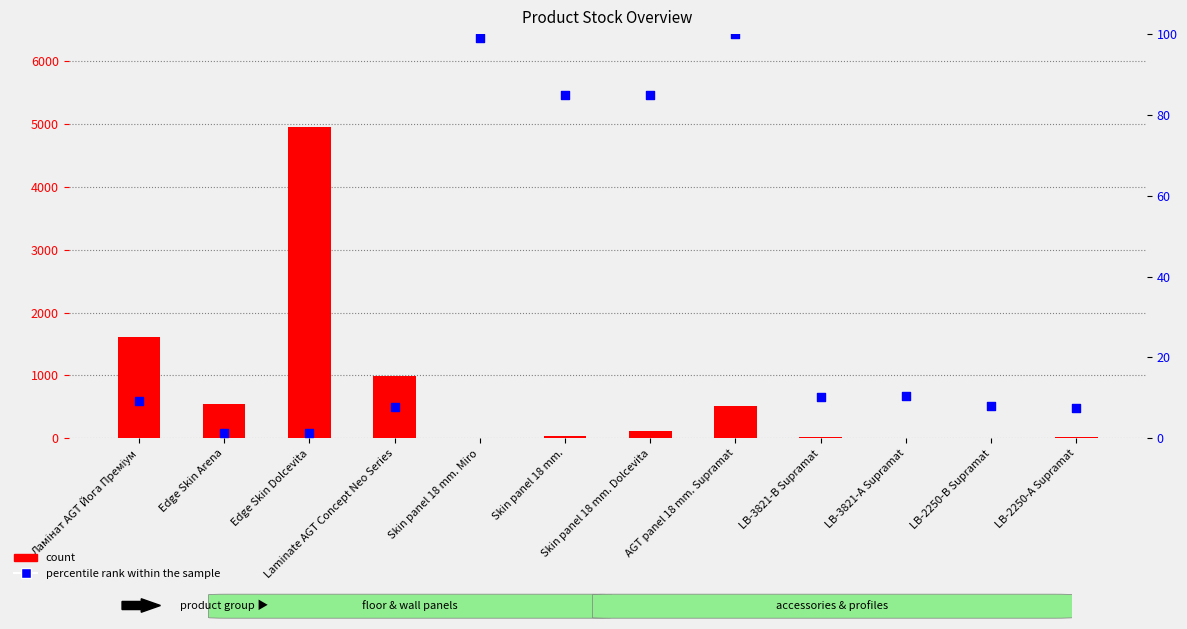

Which series reaches the maximum Y coordinate?

count